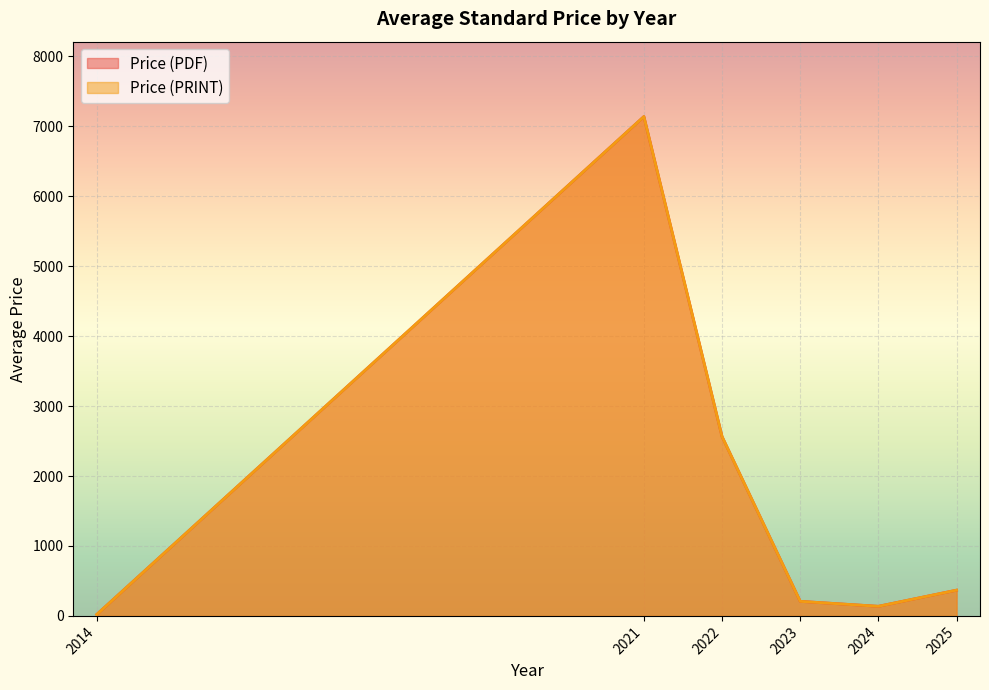

What is the average value of the Price (PRINT) series?

1590.1